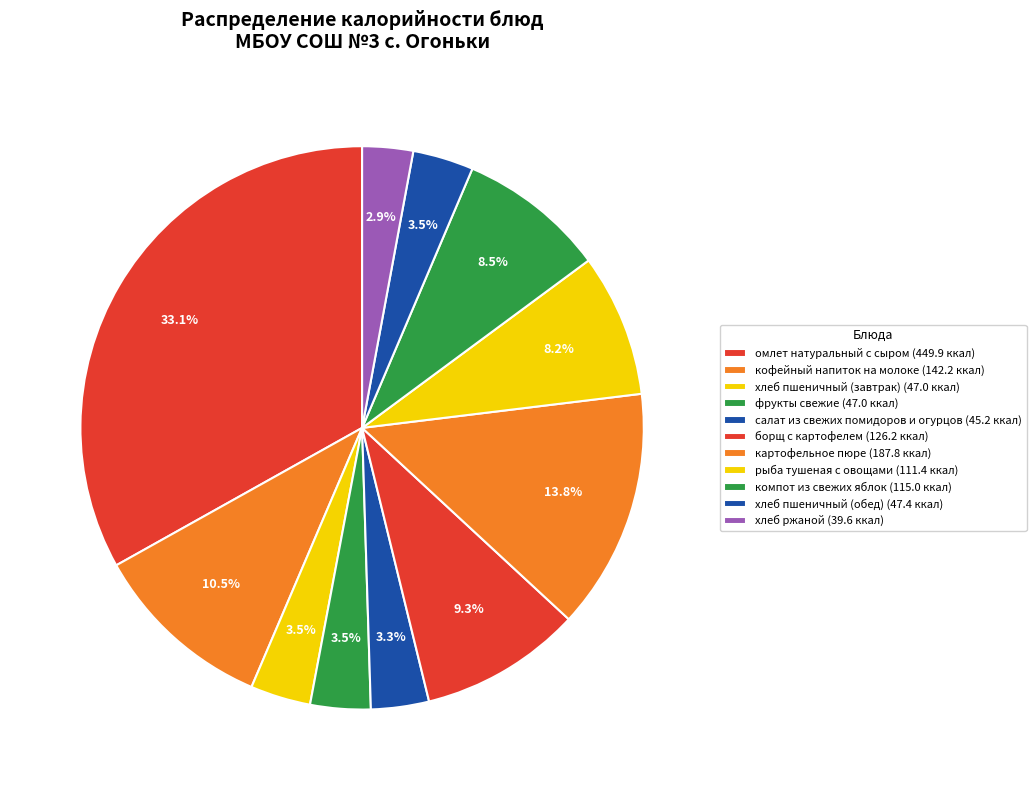

How many slices are in this pie chart?

11